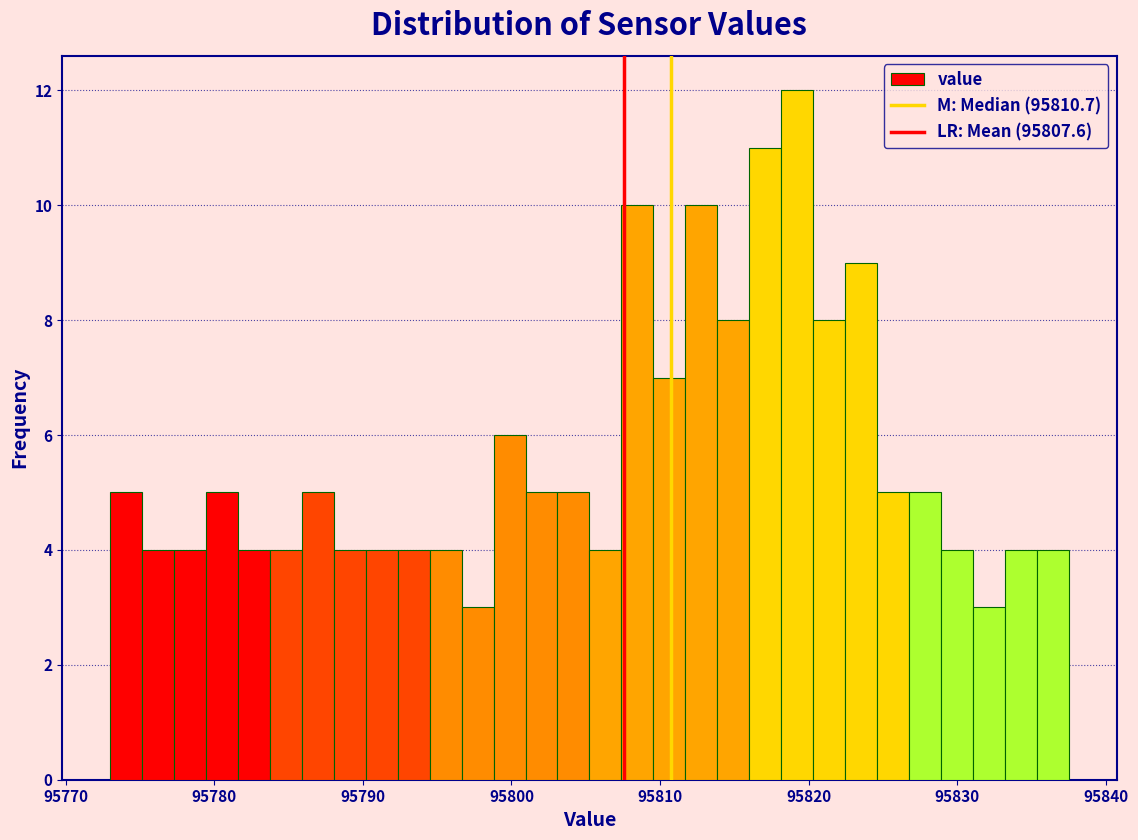

Read against the x-axis, roughly where is the centre of the tallest bar?

95819